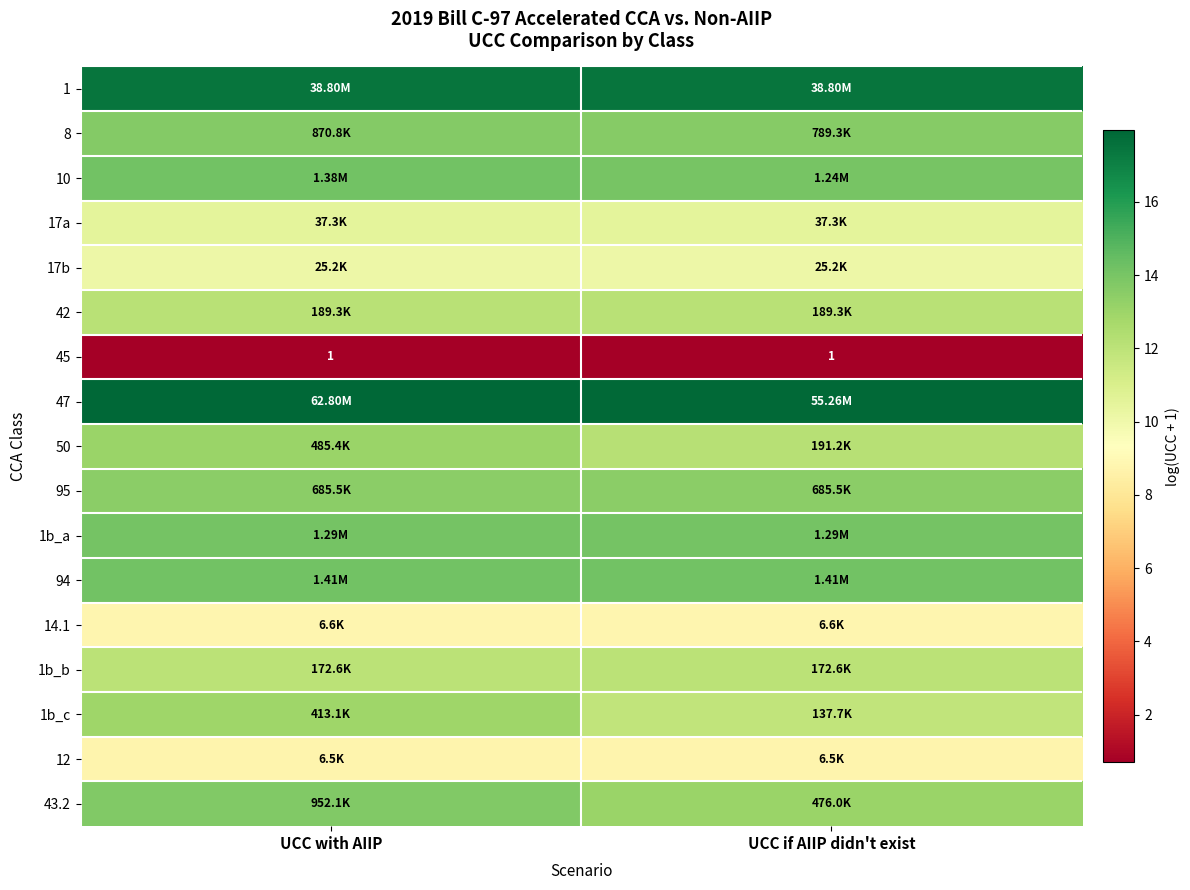

Rank the series at UCC with AIIP from highest to lowest value.

47, 1, 94, 10, 1b_a, 43.2, 8, 95, 50, 1b_c, 42, 1b_b, 17a, 17b, 14.1, 12, 45